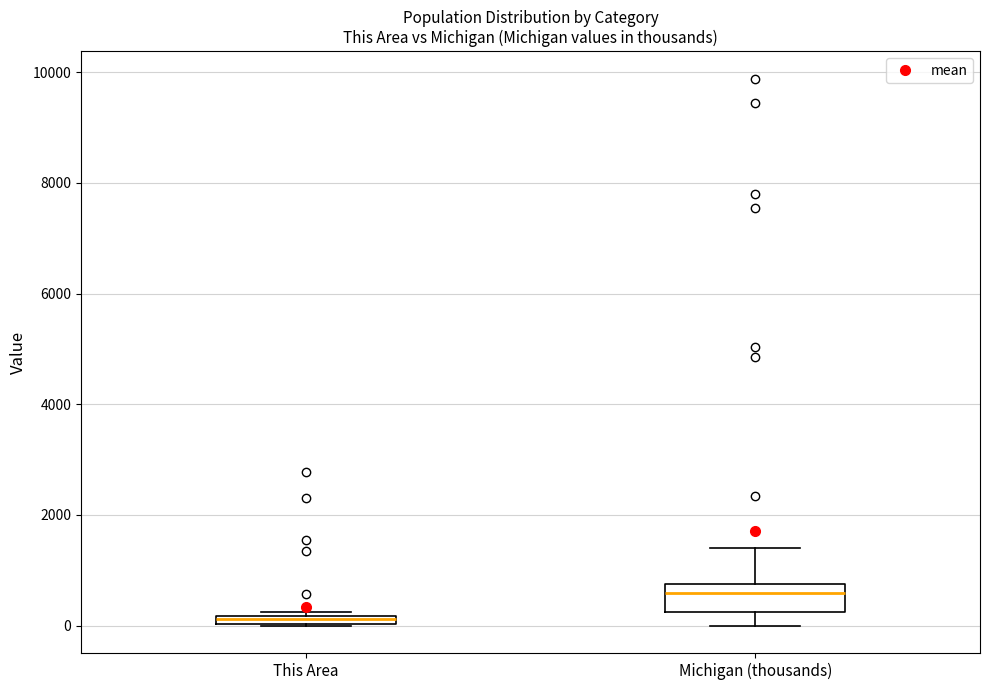

Comparing the boxes themselves (not the whiskers), which one is the tallest?

Michigan (thousands)